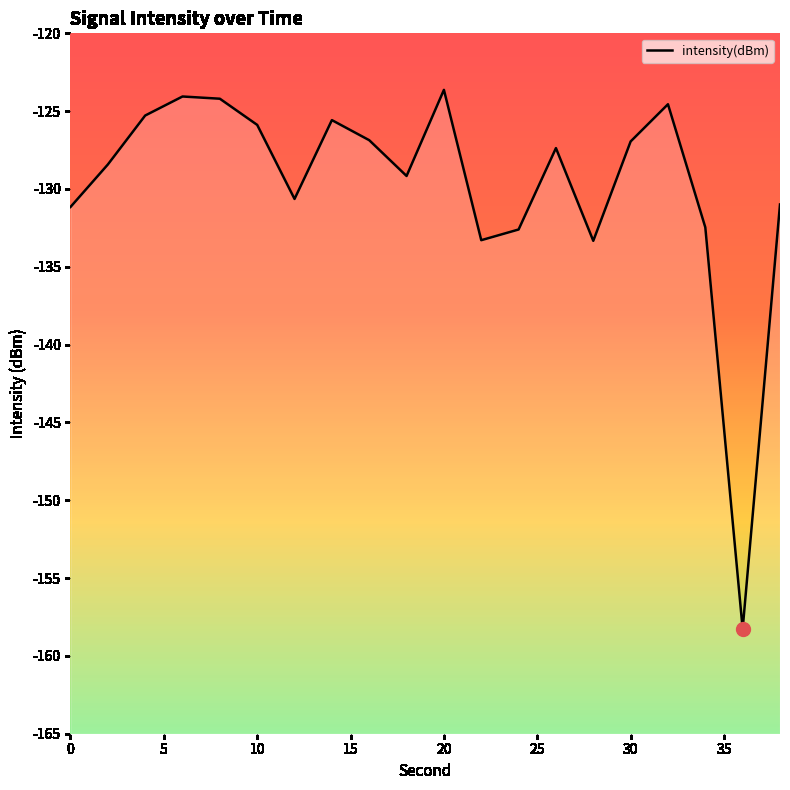

Reading right to left, extract all data points from this chart.

-131.0	-158.3	-132.5	-124.6	-126.9	-133.3	-127.4	-132.6	-133.3	-123.6	-129.2	-126.9	-125.6	-130.6	-125.9	-124.2	-124.1	-125.3	-128.4	-131.2